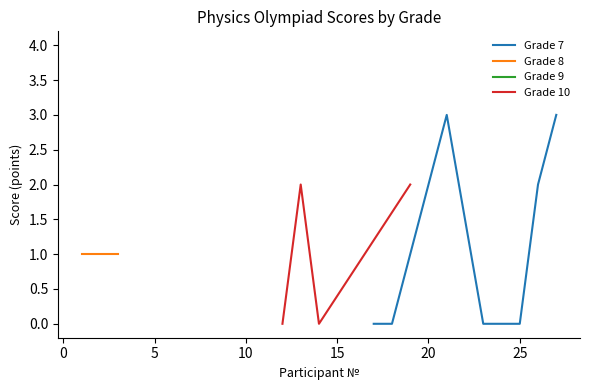

What is the highest value of the Grade 7 series?

3